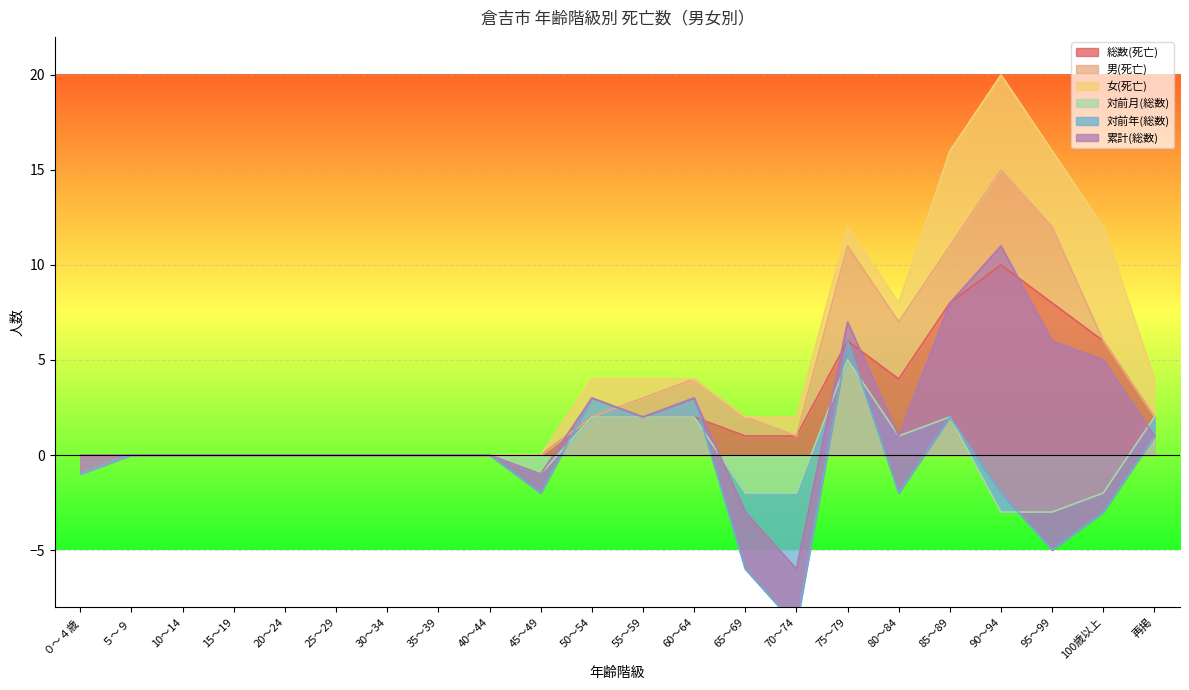

Is the value of 総数(死亡) at 45～49 greater than the value of 対前年(総数) at 80～84?

Yes